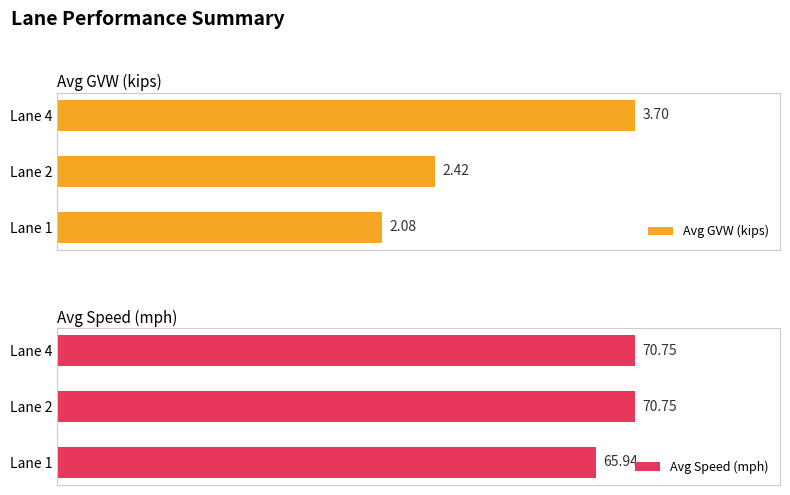

Rank the series by their maximum value, from highest to lowest.

Avg Speed (mph), Avg GVW (kips)